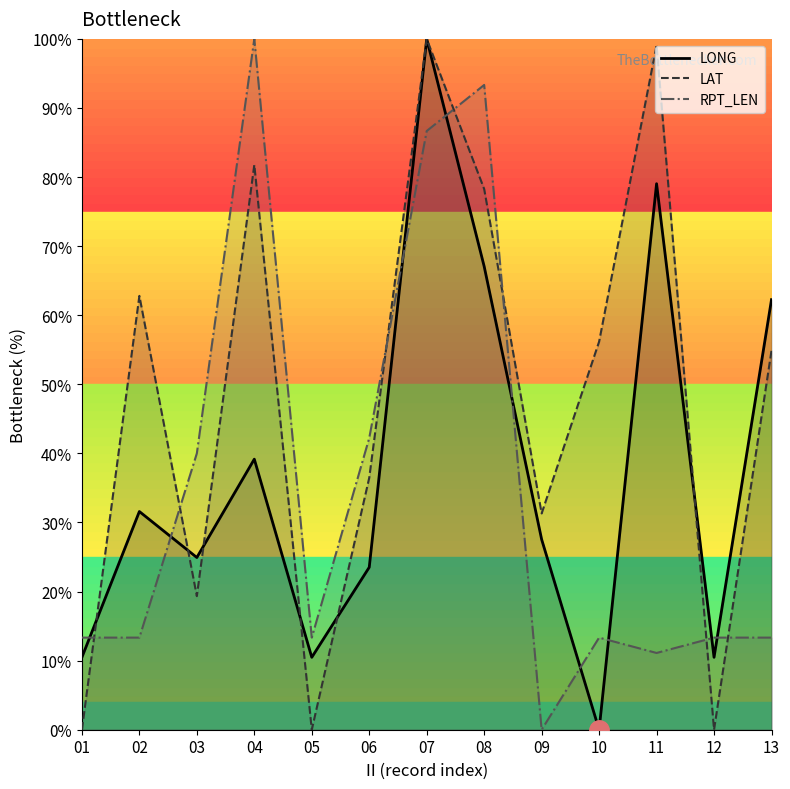

Does the chart have visible grid lines?

No